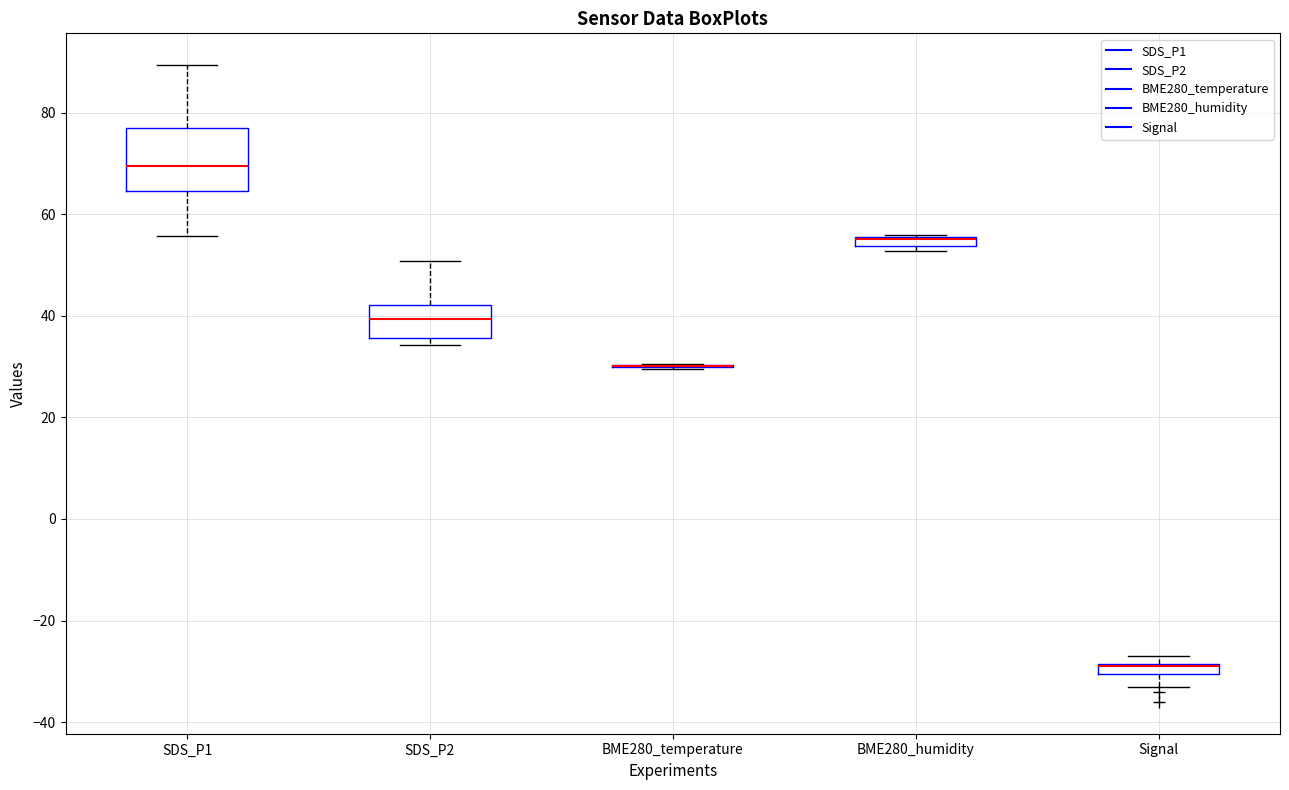

Which box is the tallest, from its lower edge to its upper edge?

SDS_P1